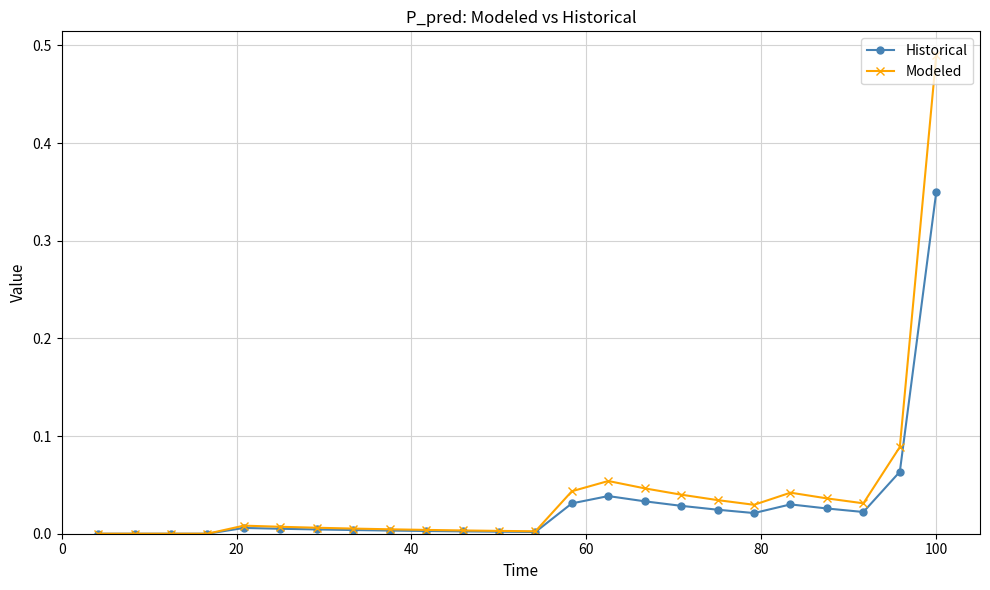

How many distinct data groups are displayed?

2